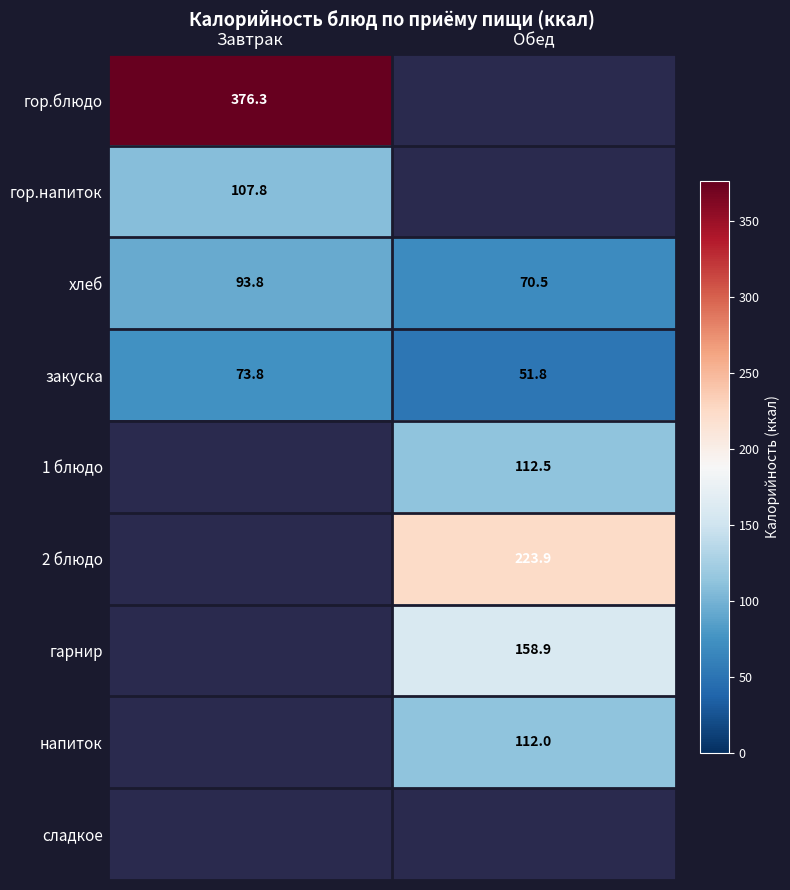

Is the value of хлеб at Обед greater than the value of 1 блюдо at Обед?

No